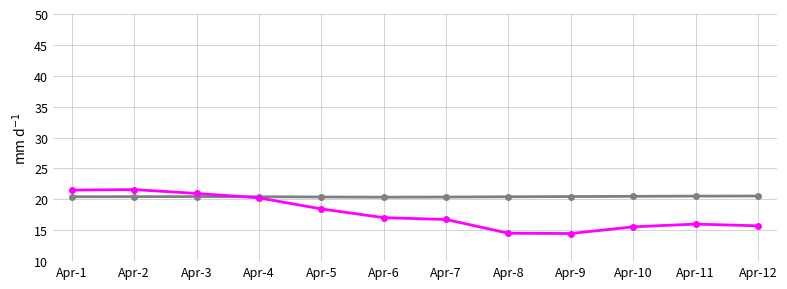

What is the total value across all series at Apr-11?

36.5